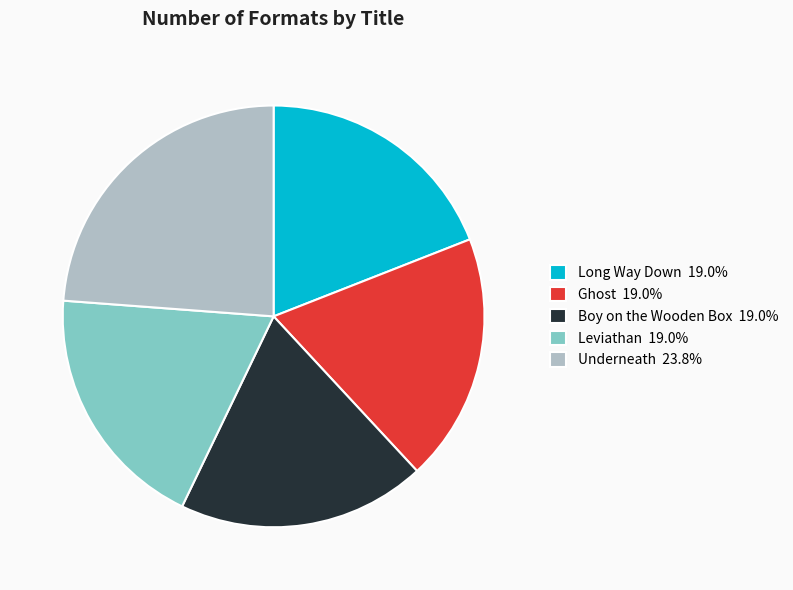

Approximately how many times larger is the value at Boy on the Wooden Box compared to Underneath?

0.8